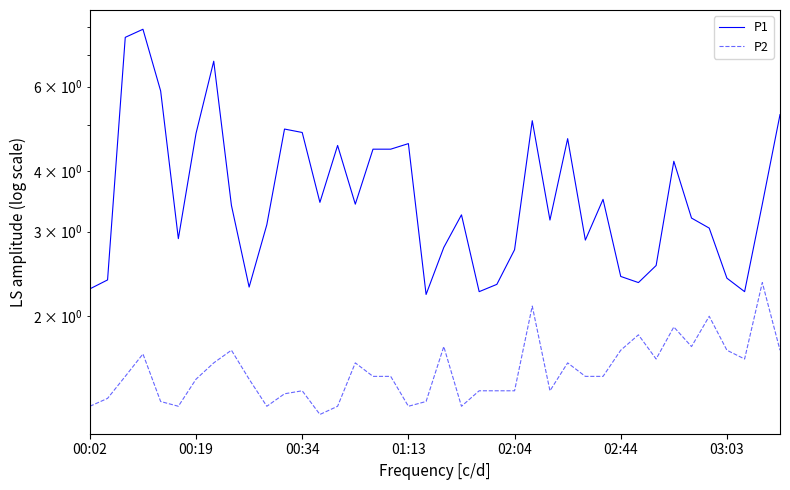

What is the difference between the maximum and minimum values in the P2 series?

1.1